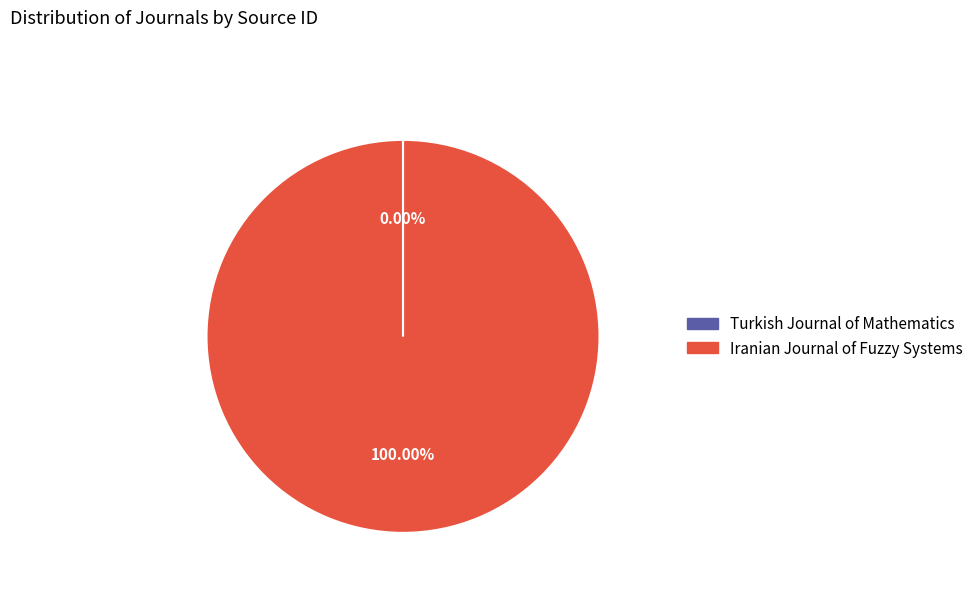

Which slice is the largest?

Iranian Journal of Fuzzy Systems